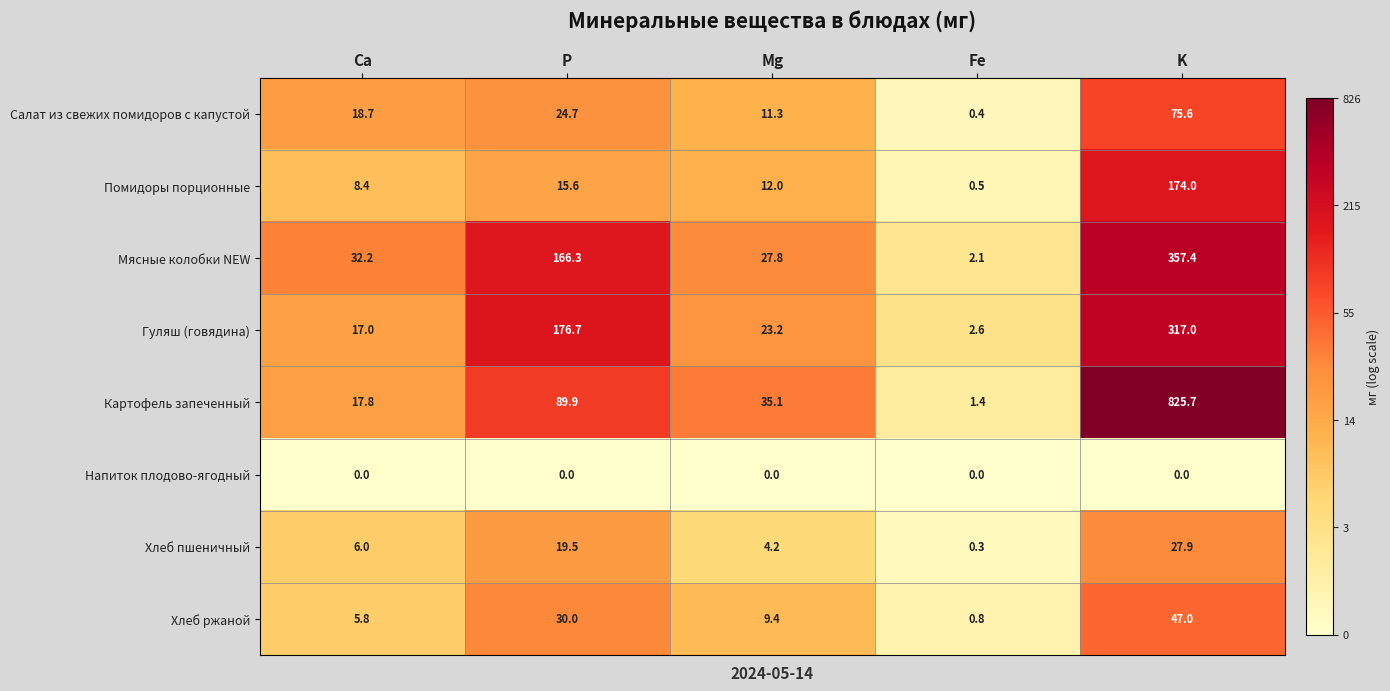

Count the number of data series in this chart.

8